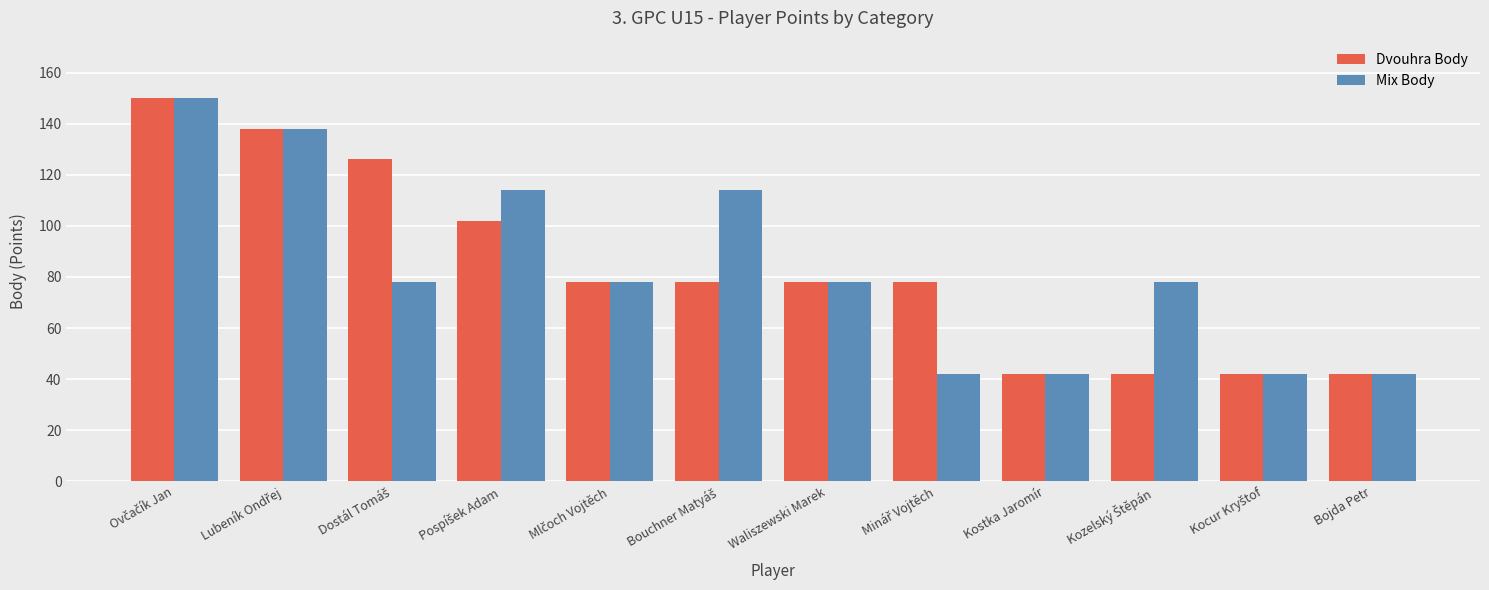

What position from the left is Kostka Jaromír?

9